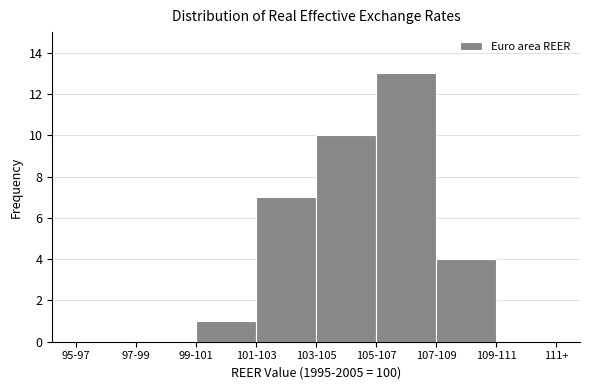

Reading left to right, list all the values displayed in this chart.

95-97=0	97-99=0	99-101=1	101-103=7	103-105=10	105-107=13	107-109=4	109-111=0